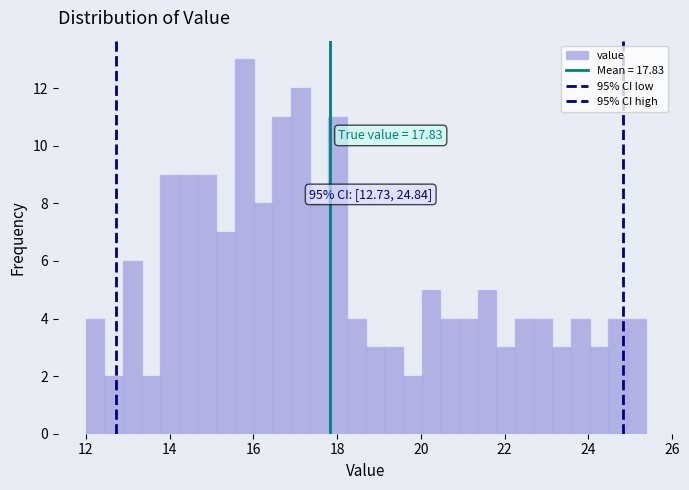

Read against the x-axis, roughly where is the centre of the tallest bar?

15.8